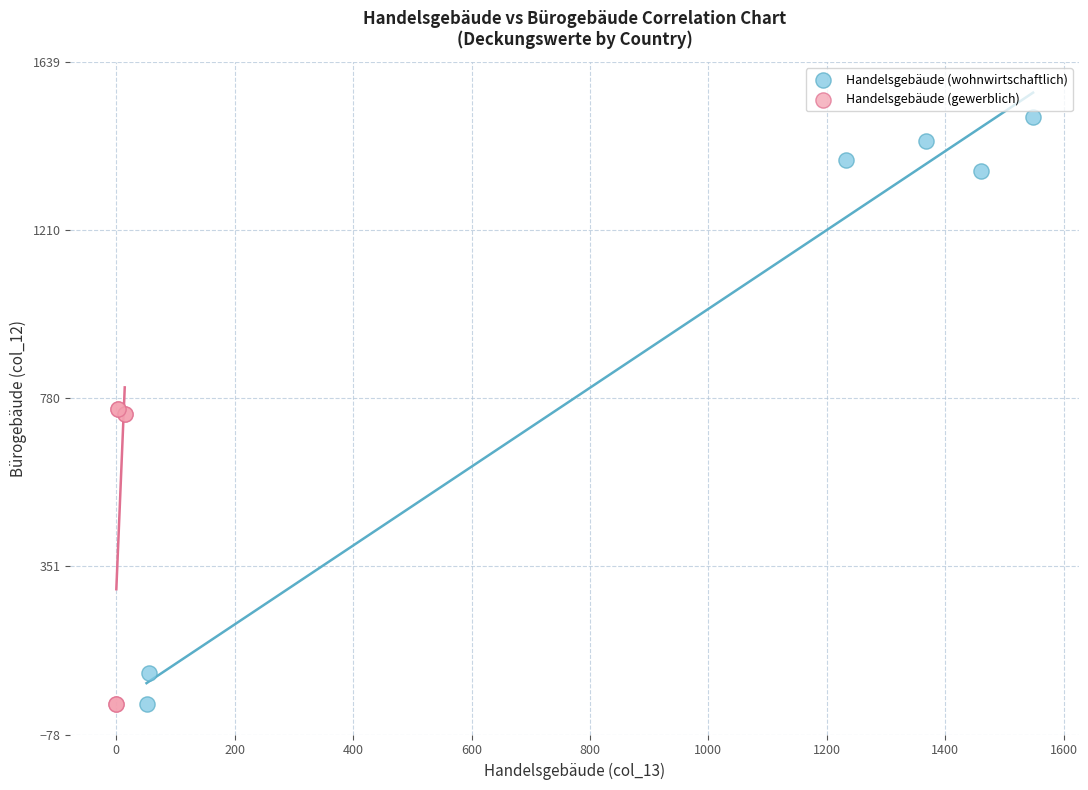

Which series has the widest spread of Y values?

Handelsgebäude (wohnwirtschaftlich)